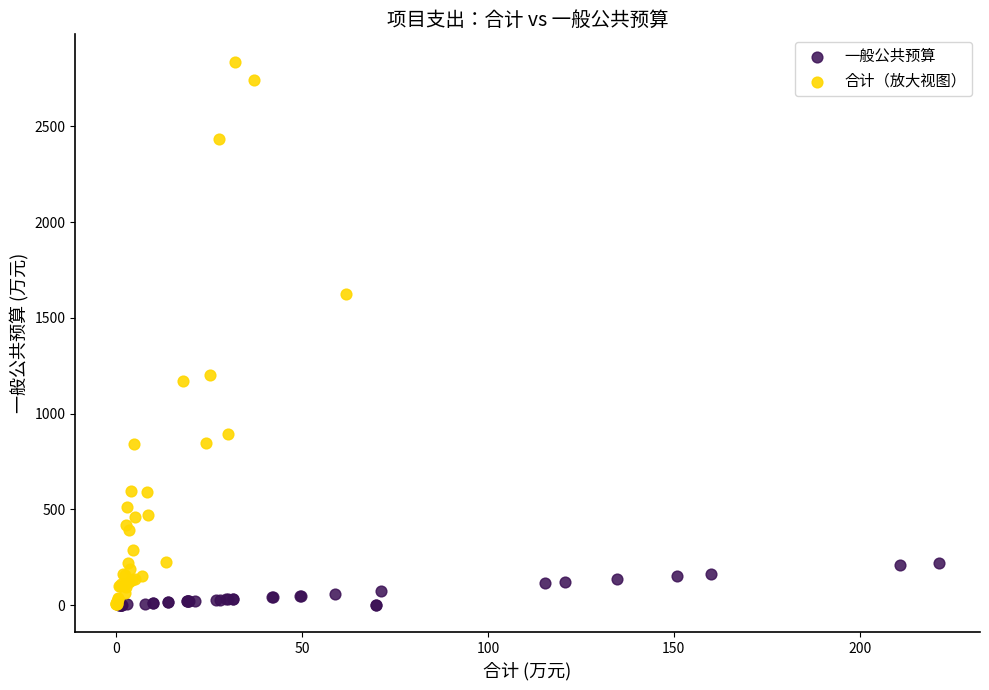

Which series has the largest Y range (max minus min)?

合计（放大视图）